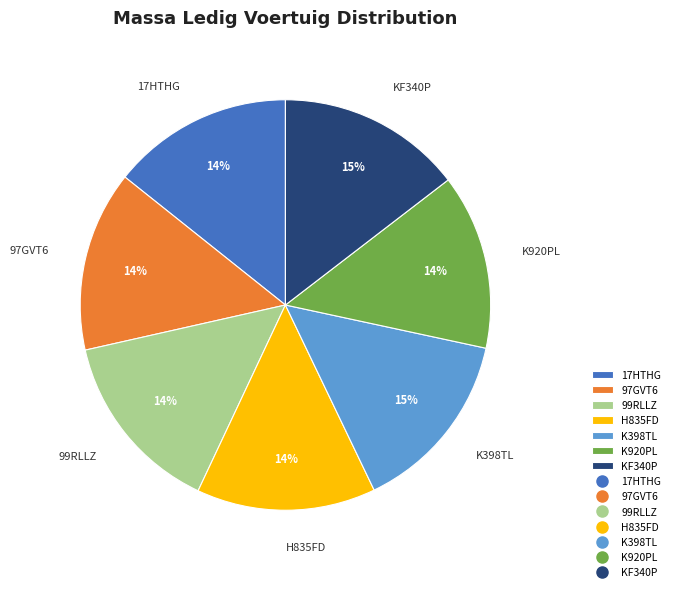

The K398TL slice represents 15% of the pie. True or false?

True